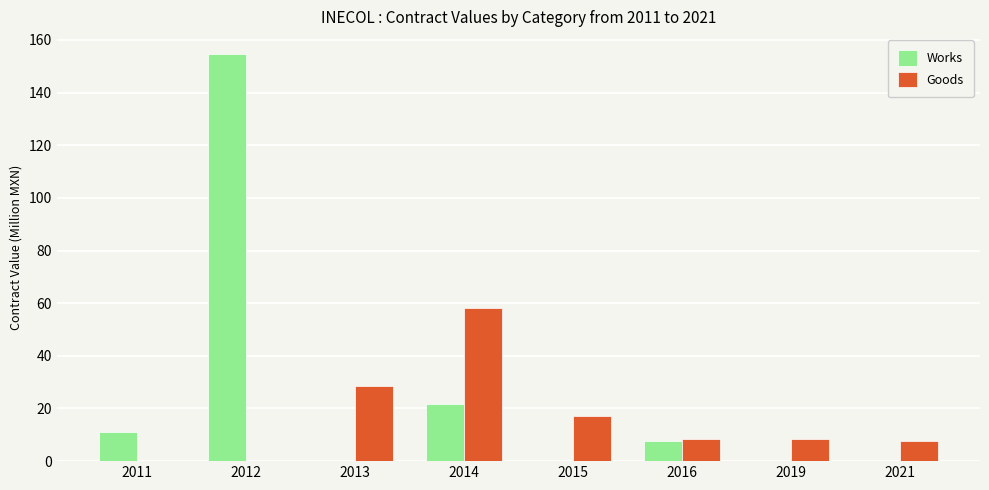

At which category is the sum across all series the highest?

2012